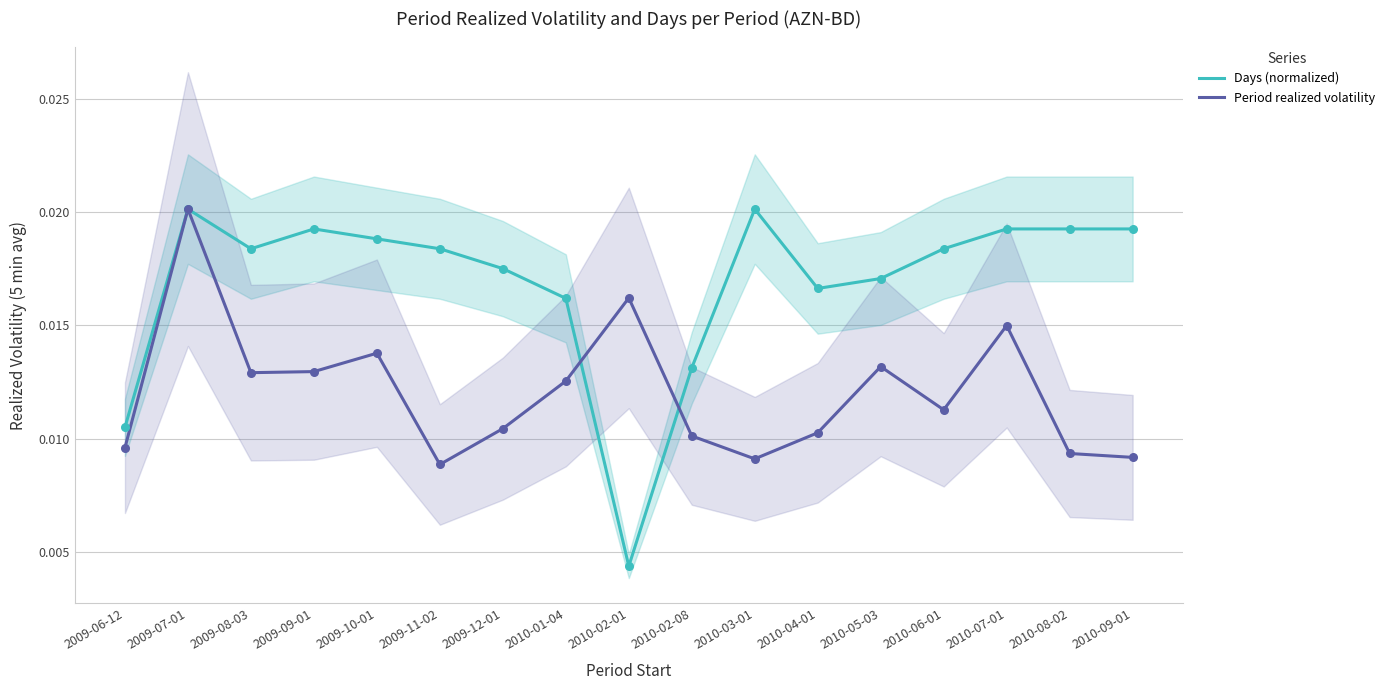

What are all the series names shown in the legend?

Days (normalized), Period realized volatility